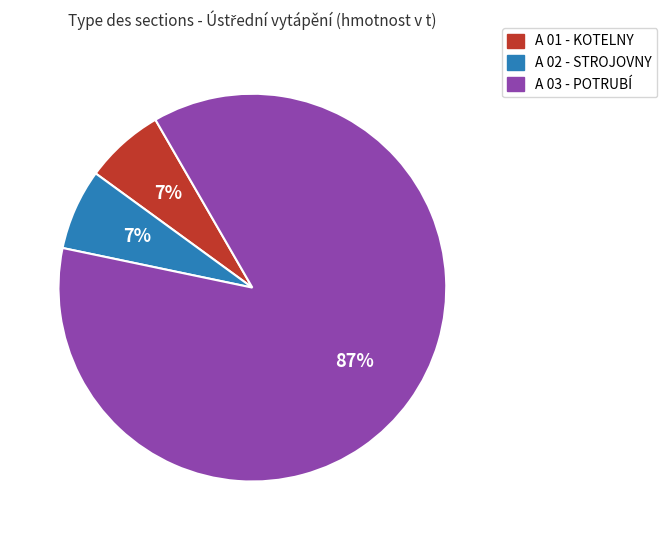

The A 02 - STROJOVNY slice represents 7% of the pie. True or false?

True